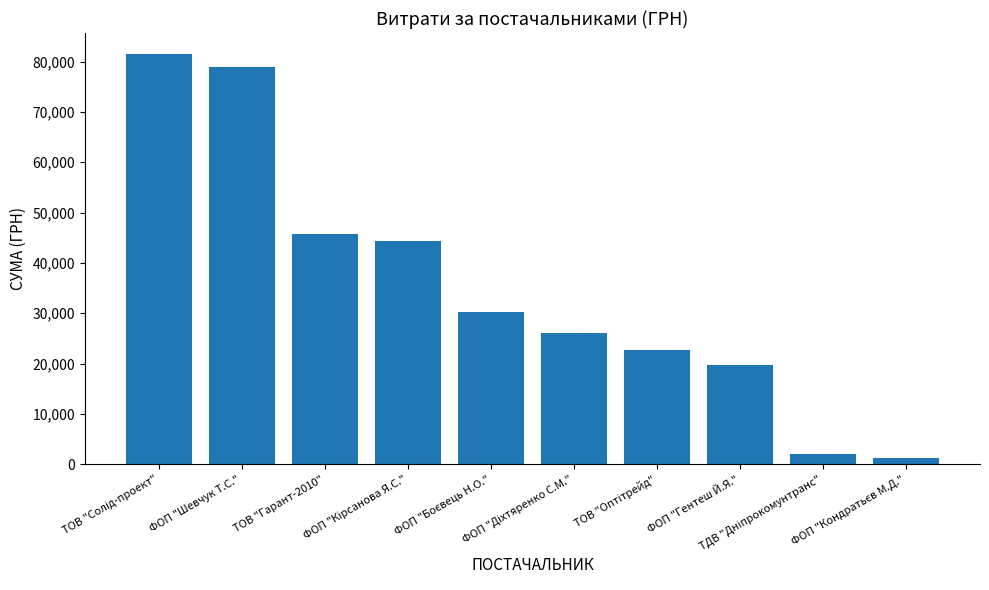

How many values are below 30220?

5